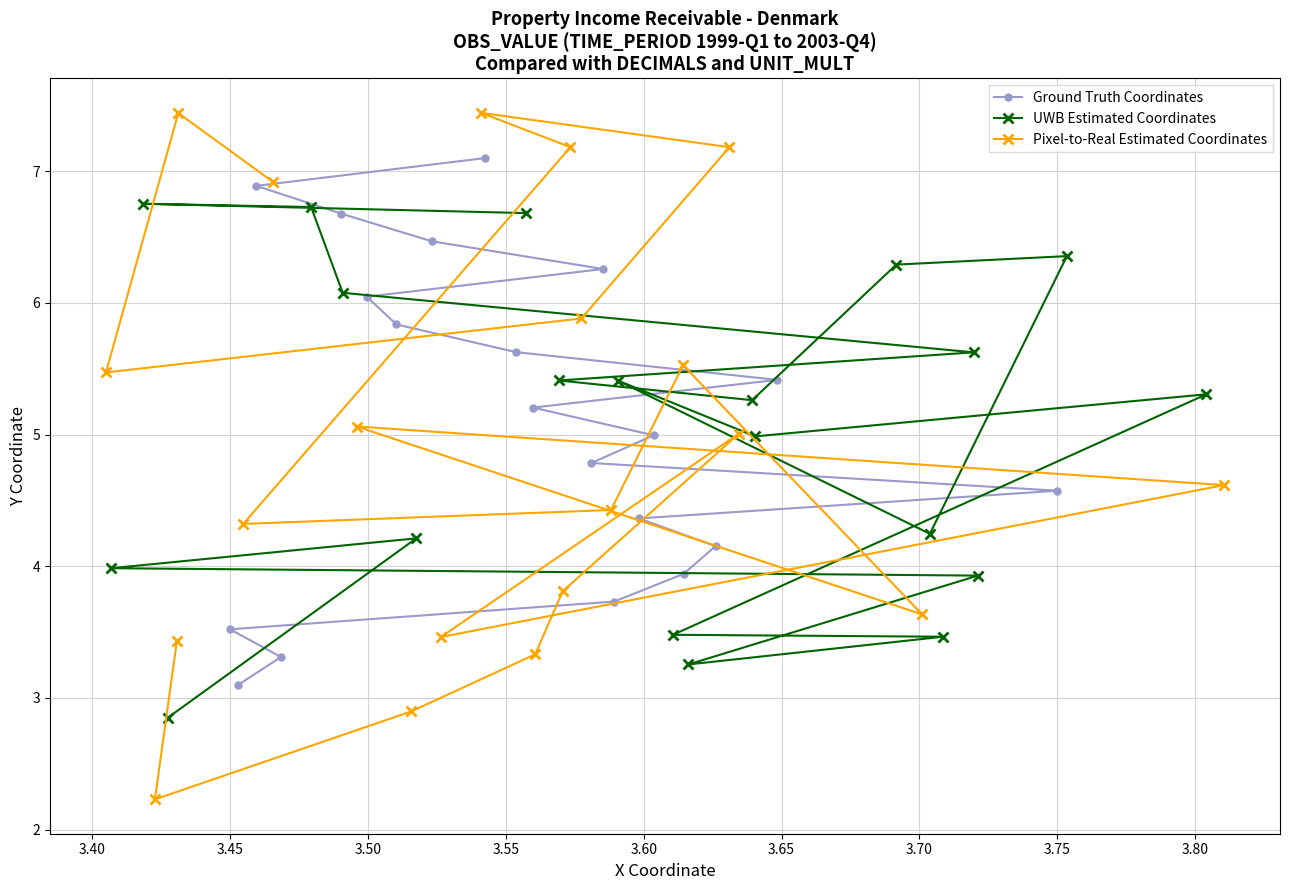

What is the maximum value for Ground Truth Coordinates?

7.1